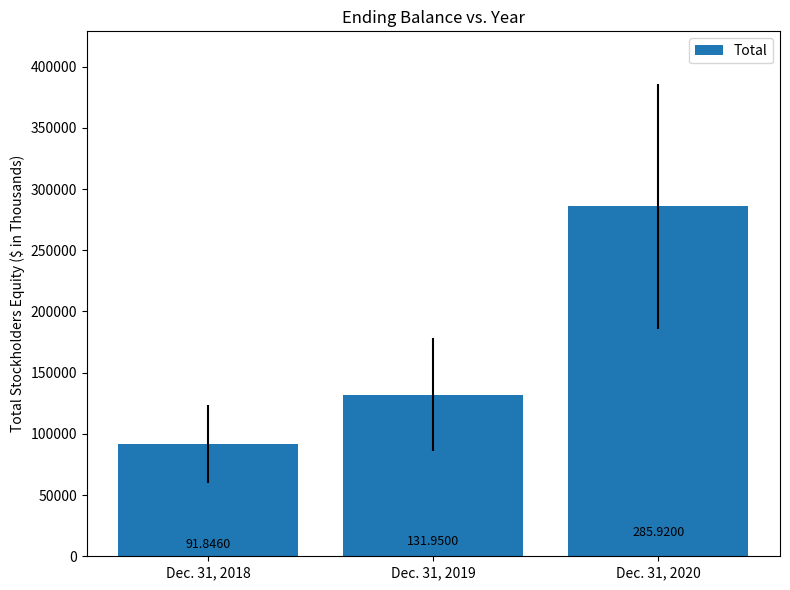

What is the value of the 1st bar from the left?

91846